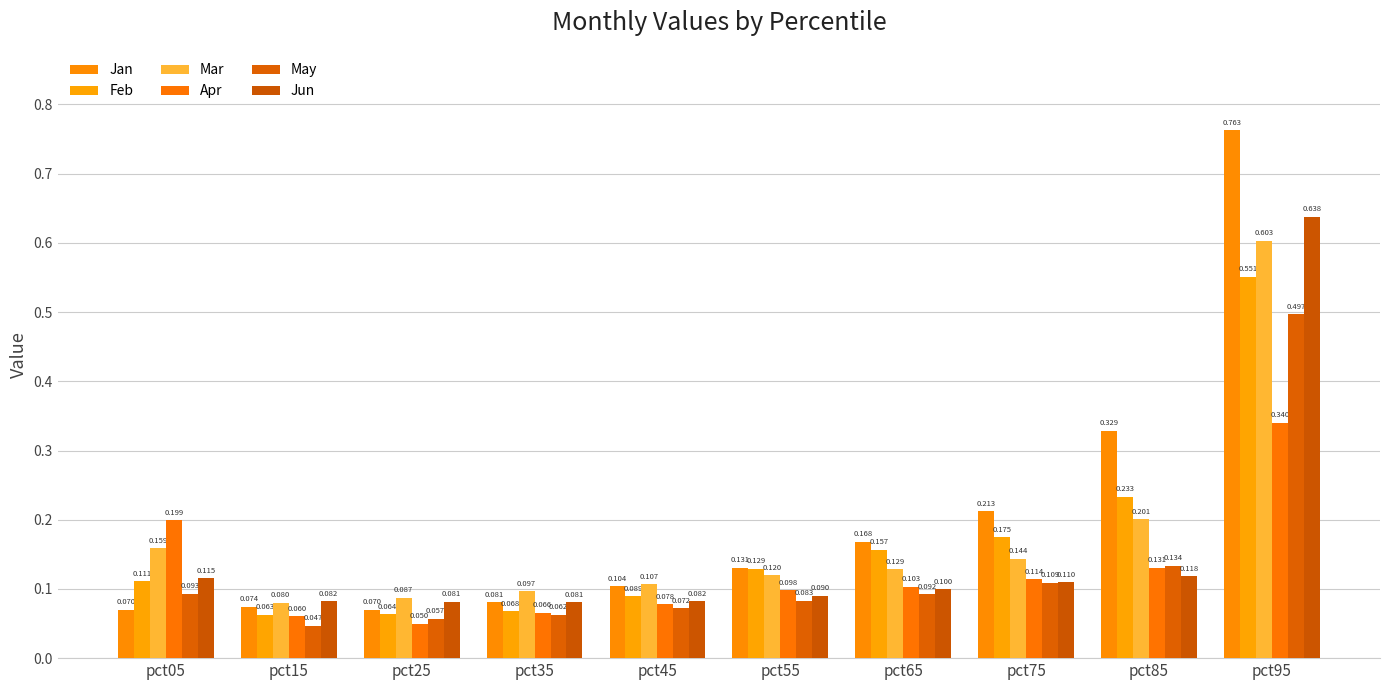

What is the difference between the maximum and minimum values in the Feb series?

0.5